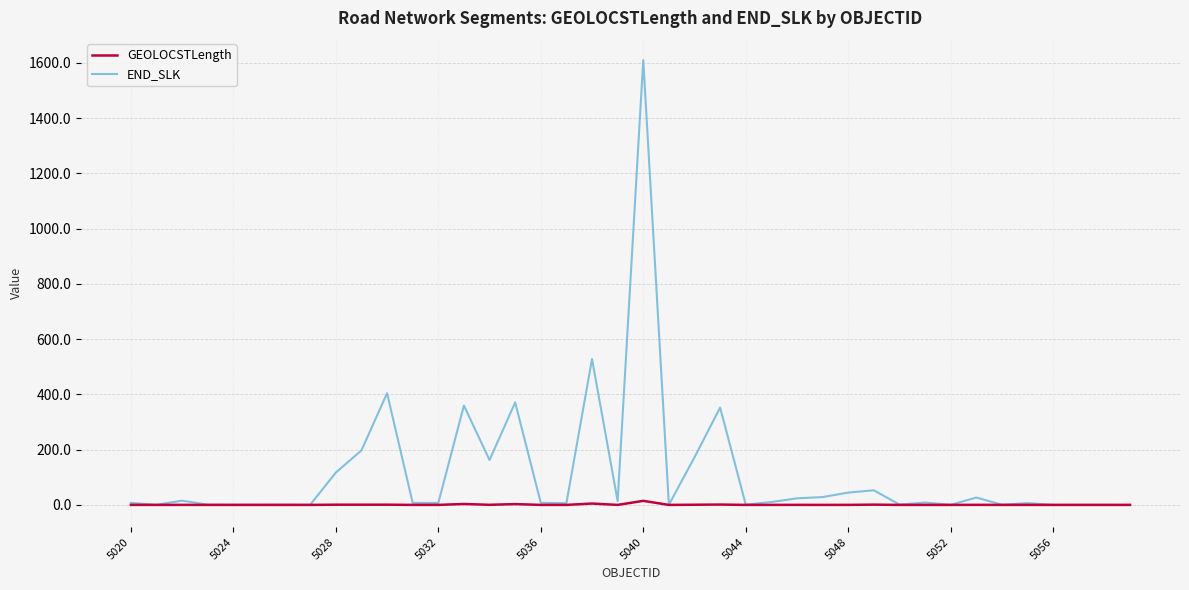

What is the maximum value shown in the chart?

1610.0